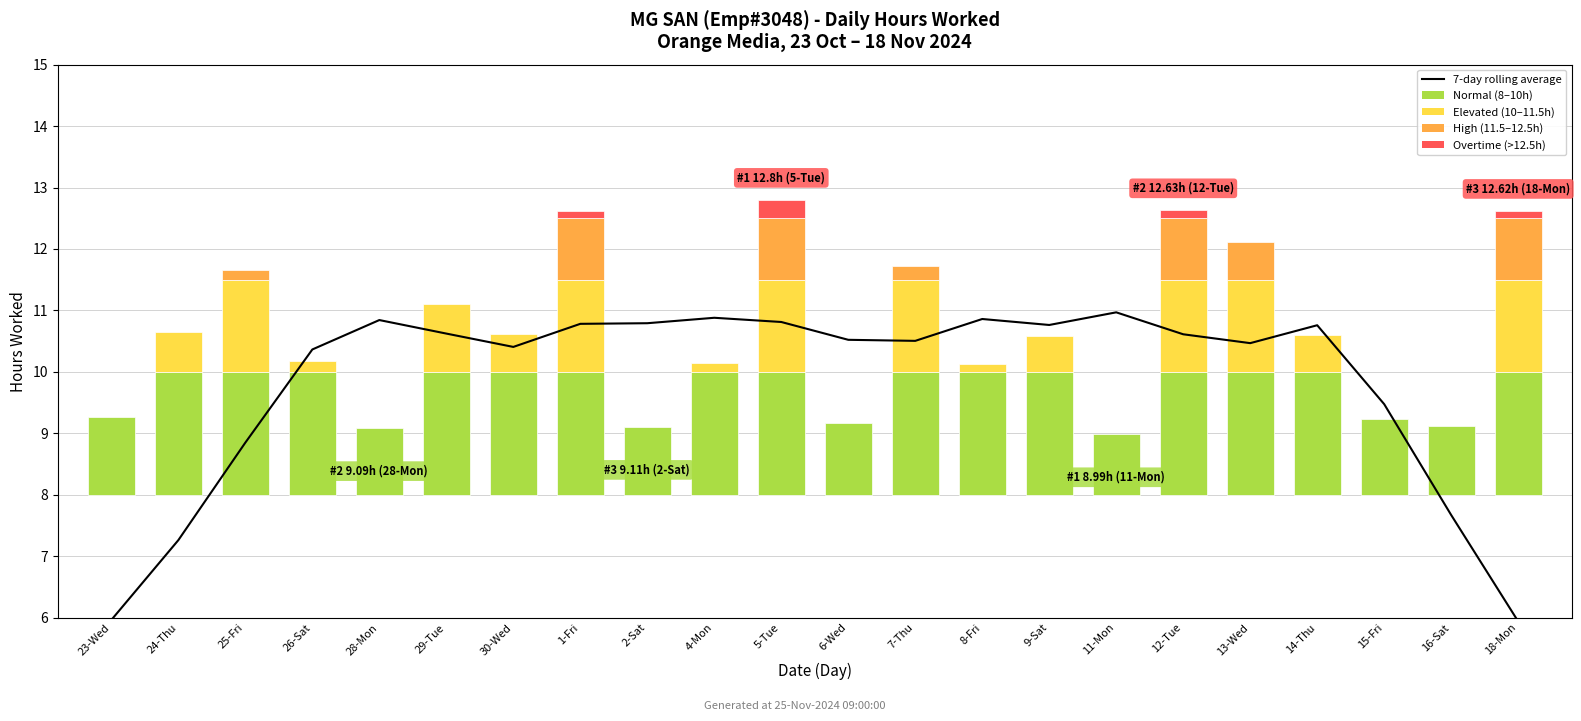

Which label corresponds to the smallest value in the chart?

18-Mon